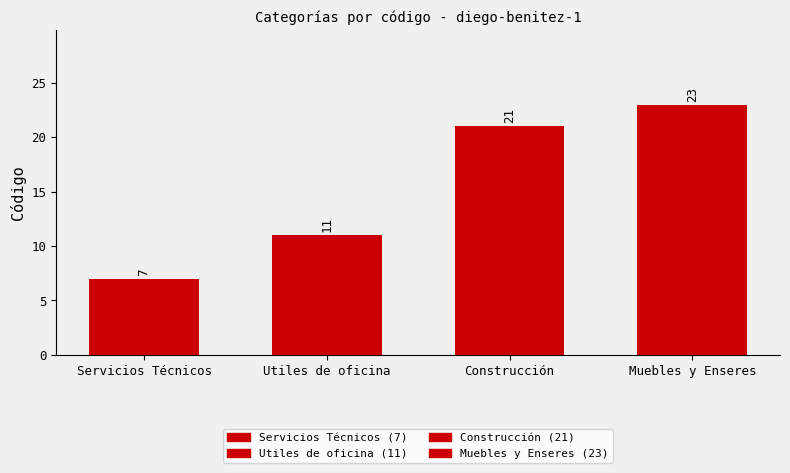

List the labels in order of value, smallest first.

Servicios Técnicos, Utiles de oficina, Construcción, Muebles y Enseres